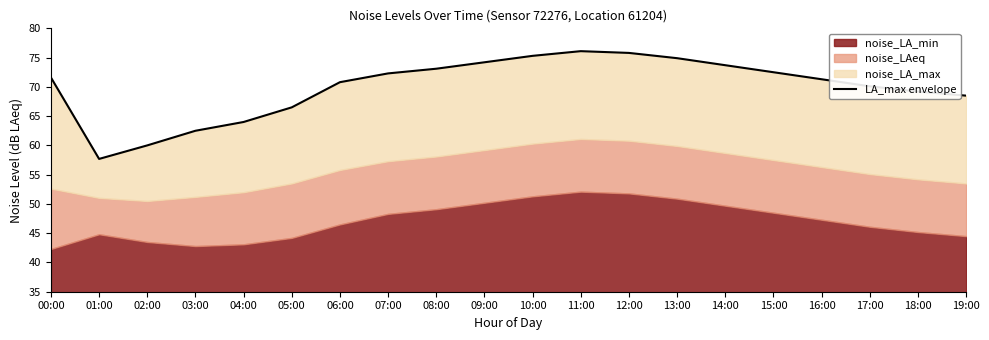

What position from the left is 06:00?

7